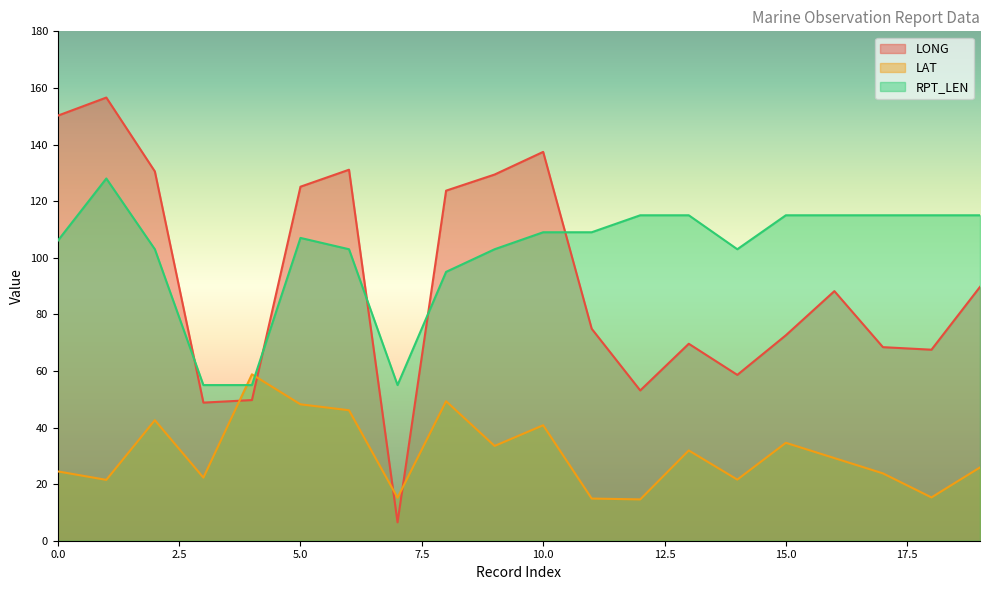

Count the number of categories in the chart.

20